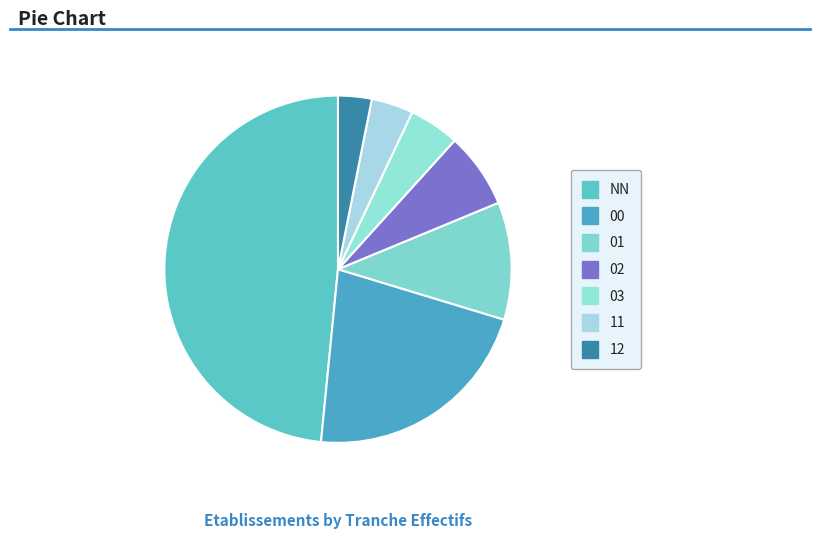

Is it true that 12 is 12% of the pie?

False